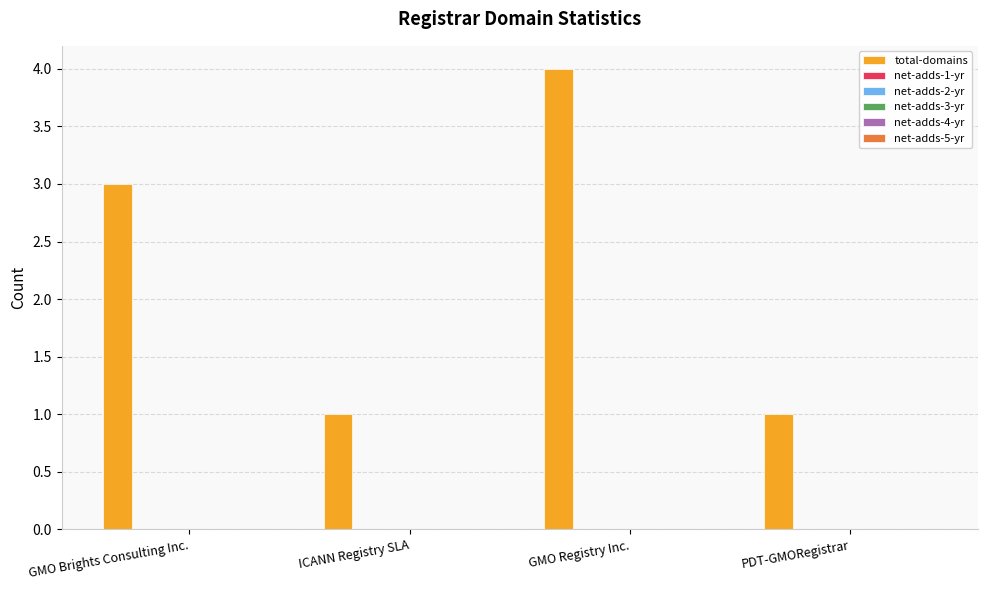

What is the maximum value shown in the chart?

4